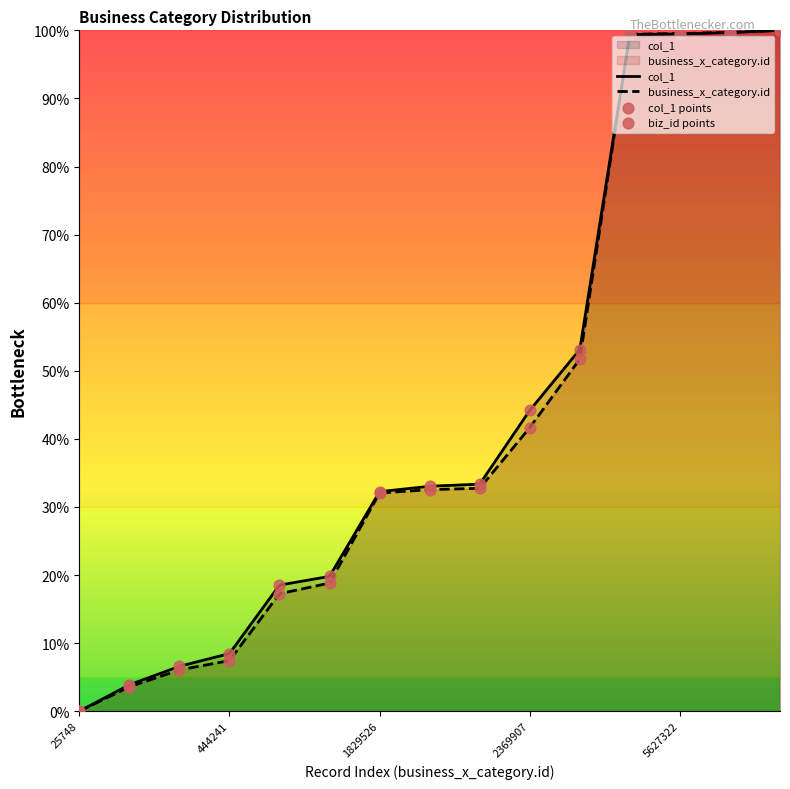

Which series has the largest Y range (max minus min)?

col_1